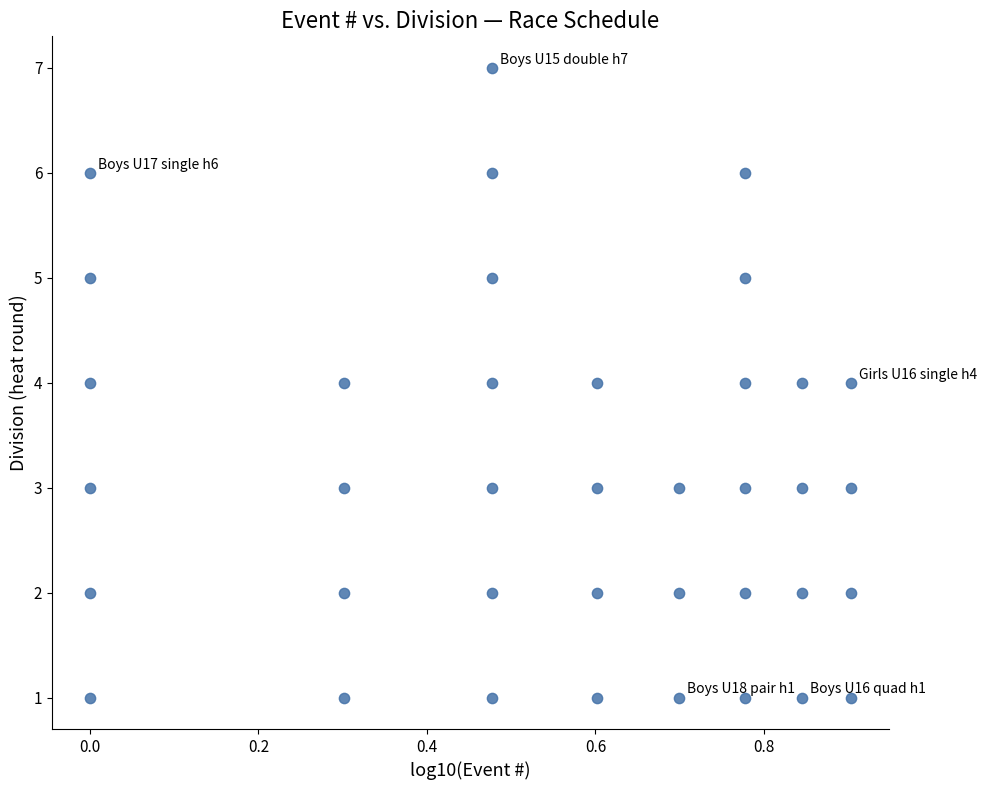

What is the range of Y values (max minus min)?

6